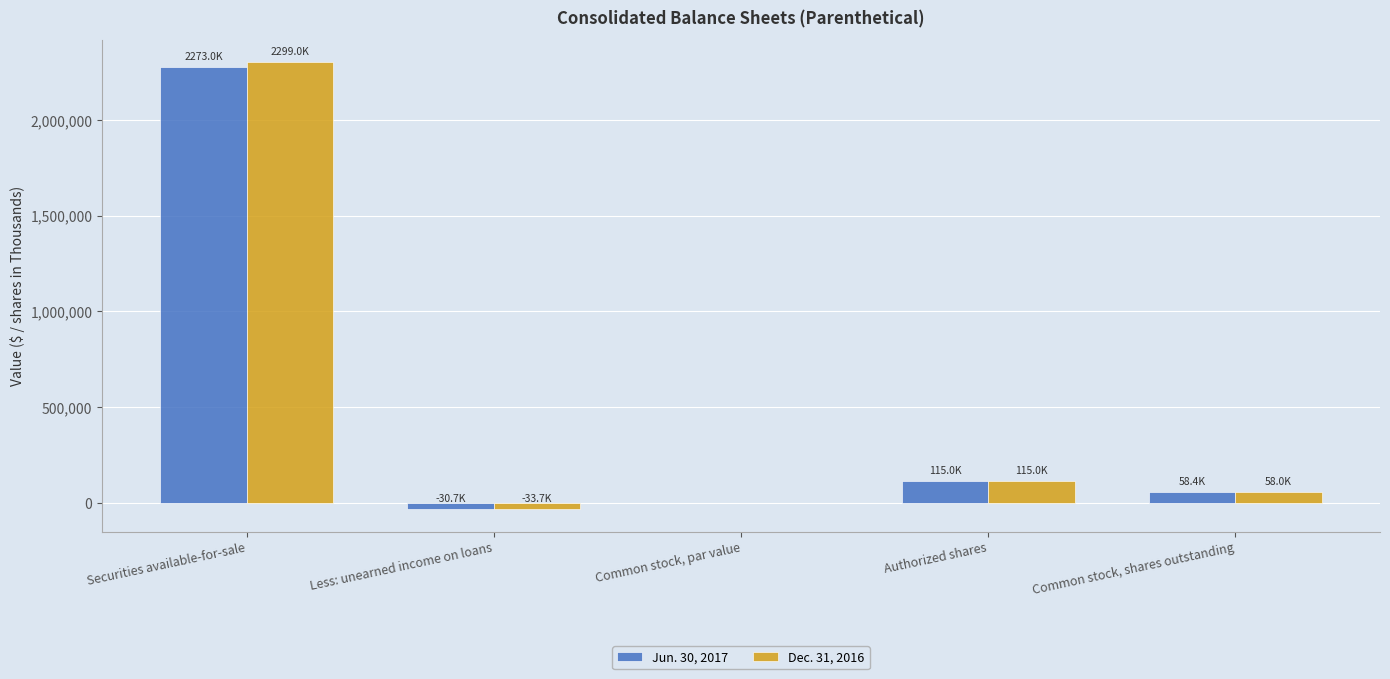

Reading left to right, extract all data points from this chart.

Jun. 30, 2017: Securities available-for-sale=2272959	Less: unearned income on loans=-30665	Common stock, par value=0	Authorized shares=115000	Common stock, shares outstanding=58353
Dec. 31, 2016: Securities available-for-sale=2299037	Less: unearned income on loans=-33718	Common stock, par value=0	Authorized shares=115000	Common stock, shares outstanding=58042